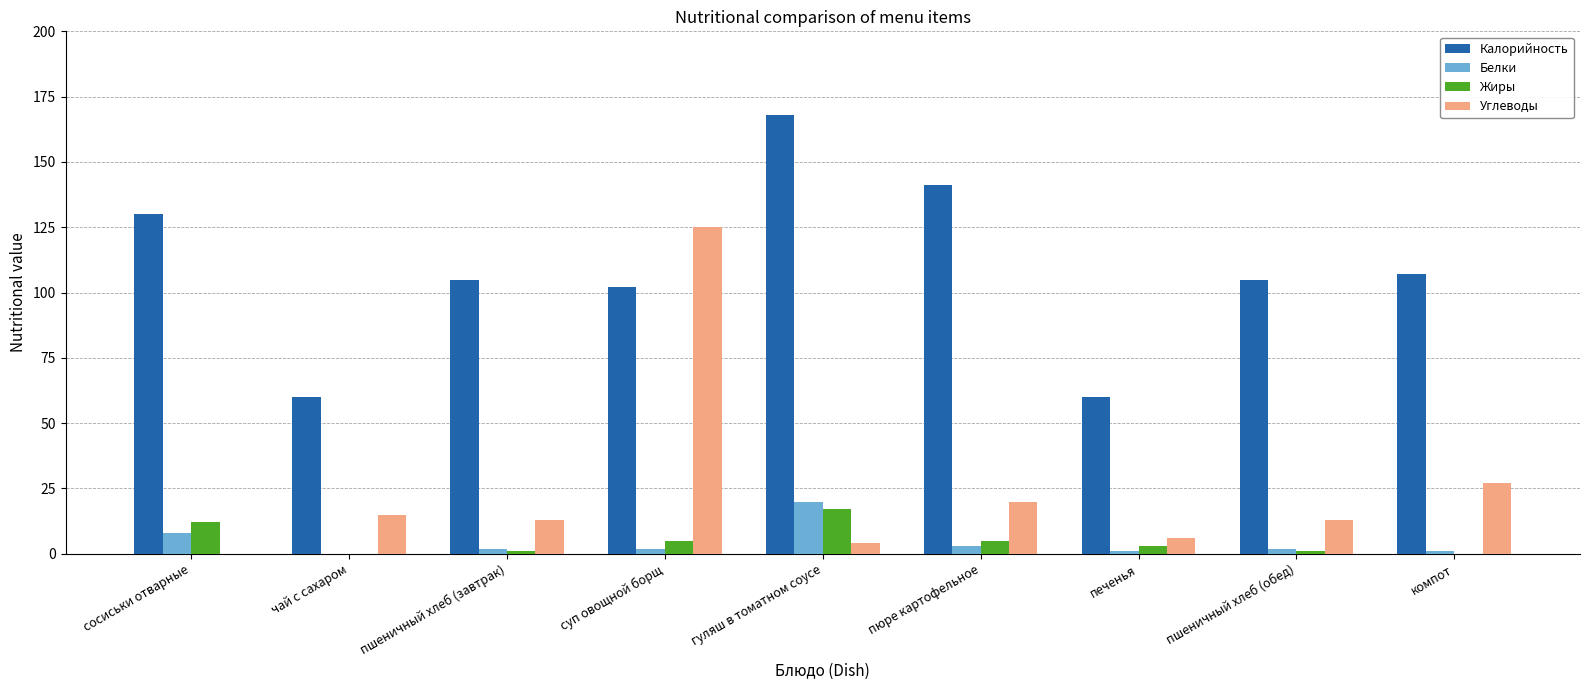

Reading left to right, what are all the values shown in this chart?

Калорийность: сосиськи отварные=130	чай с сахаром=60	пшеничный хлеб (завтрак)=105	суп овощной борщ=102	гуляш в томатном соусе=168	пюре картофельное=141	печенья=60	пшеничный хлеб (обед)=105	компот=107
Белки: сосиськи отварные=8	чай с сахаром=0	пшеничный хлеб (завтрак)=2	суп овощной борщ=2	гуляш в томатном соусе=20	пюре картофельное=3	печенья=1	пшеничный хлеб (обед)=2	компот=1
Жиры: сосиськи отварные=12	чай с сахаром=0	пшеничный хлеб (завтрак)=1	суп овощной борщ=5	гуляш в томатном соусе=17	пюре картофельное=5	печенья=3	пшеничный хлеб (обед)=1	компот=0
Углеводы: сосиськи отварные=0	чай с сахаром=15	пшеничный хлеб (завтрак)=13	суп овощной борщ=125	гуляш в томатном соусе=4	пюре картофельное=20	печенья=6	пшеничный хлеб (обед)=13	компот=27